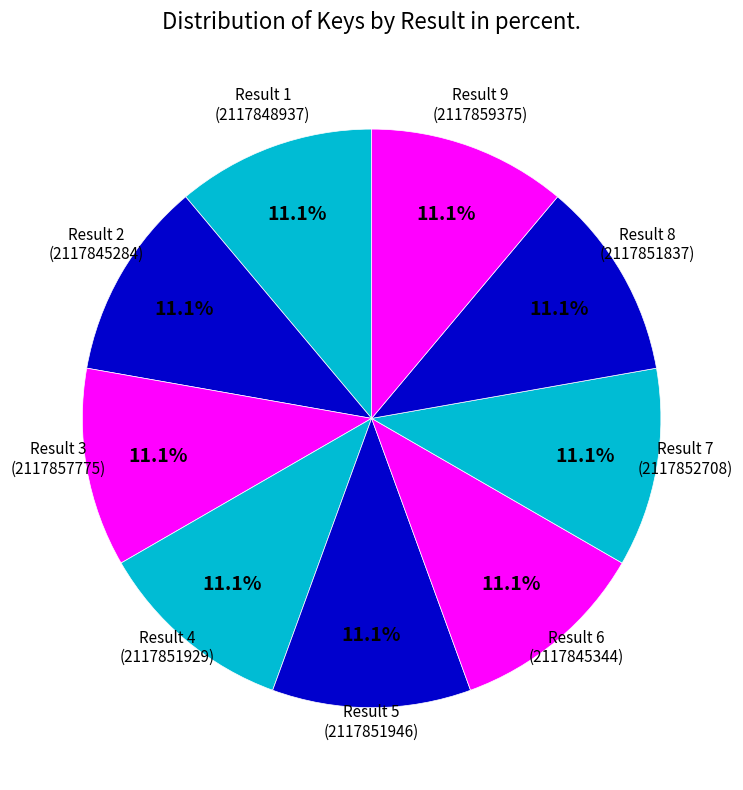

How many slices are in this pie chart?

9